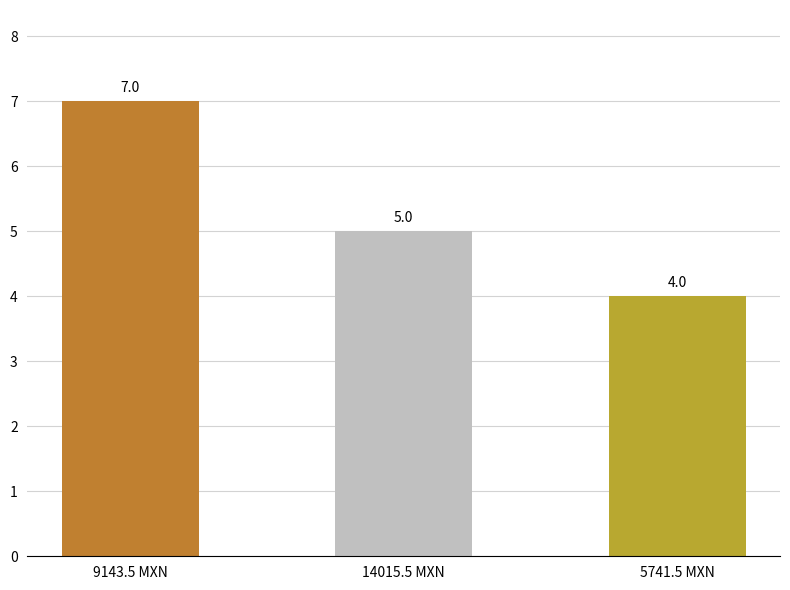

What is the maximum value shown in the chart?

7